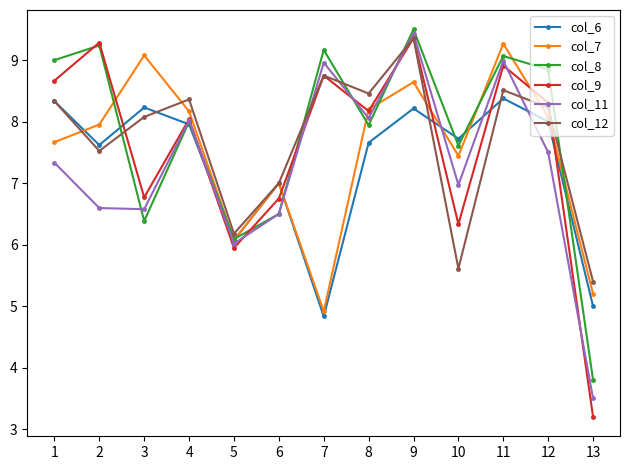

What is the minimum value shown in the chart?

3.2